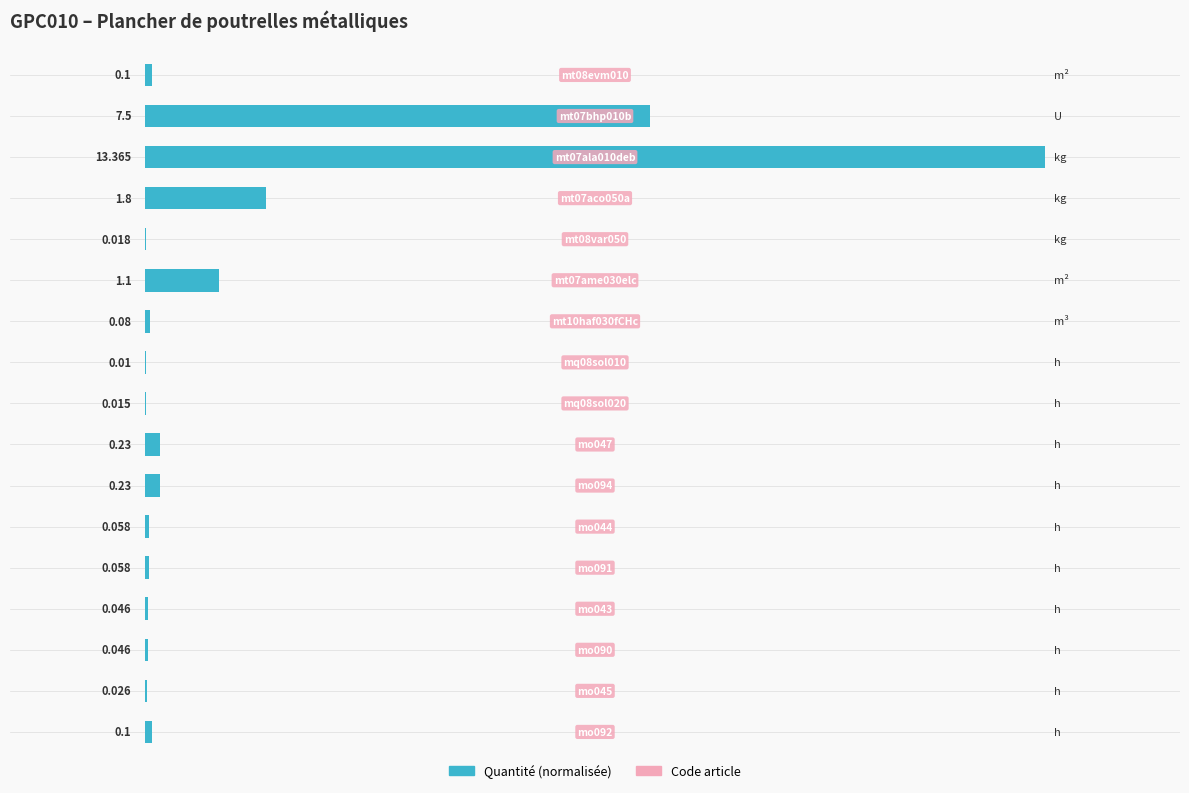

How many data points does each series have?

17